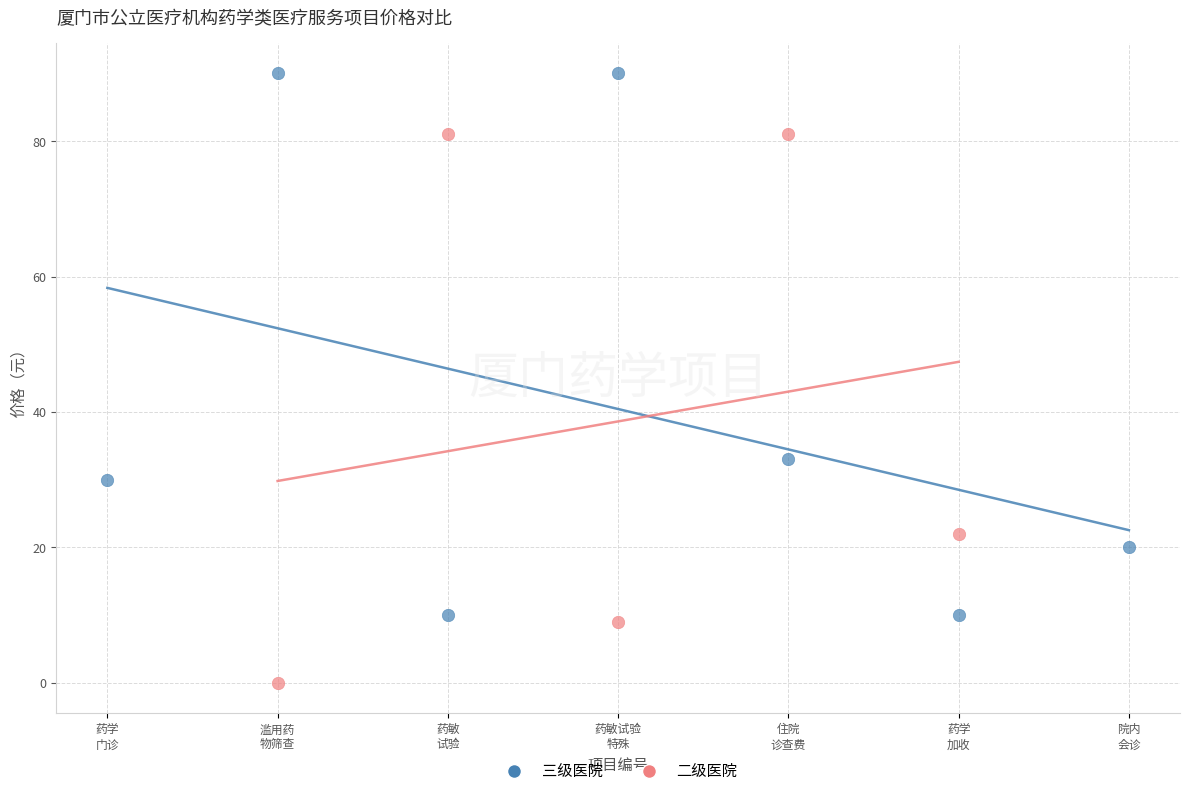

Which series contains the lowest Y value?

二级医院